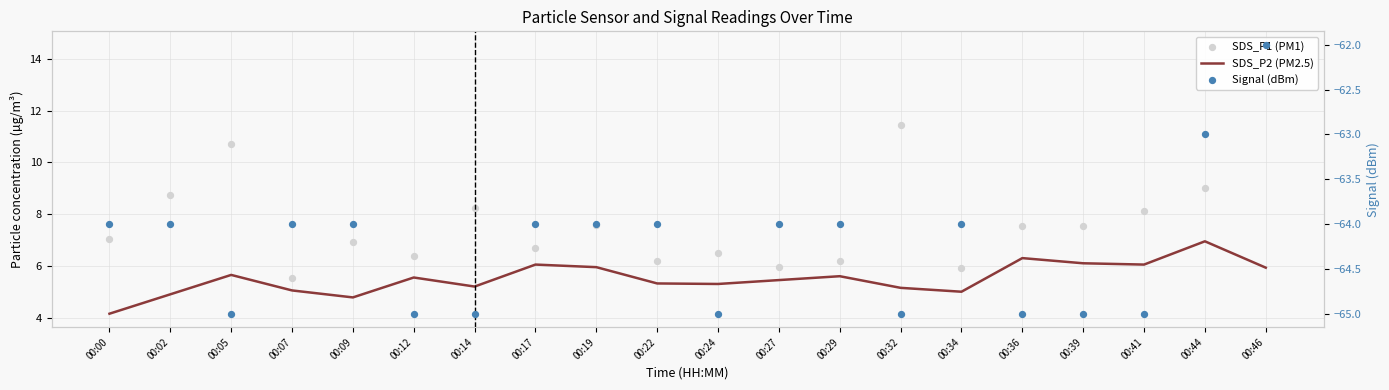

At how many categories does at least one series exceed 12?

1